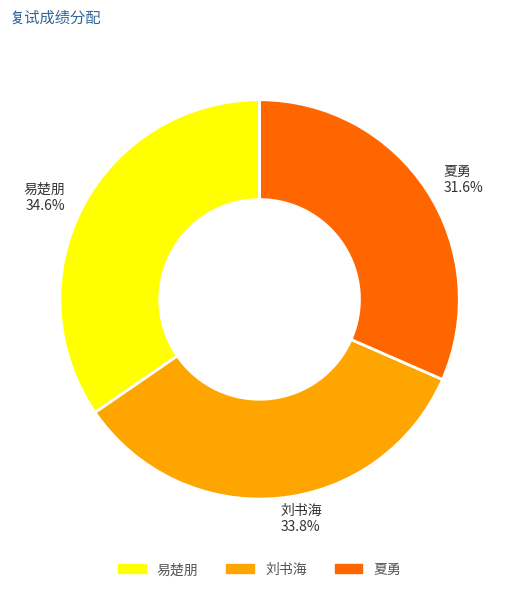

Does 易楚朋 account for over 50% of the chart?

No